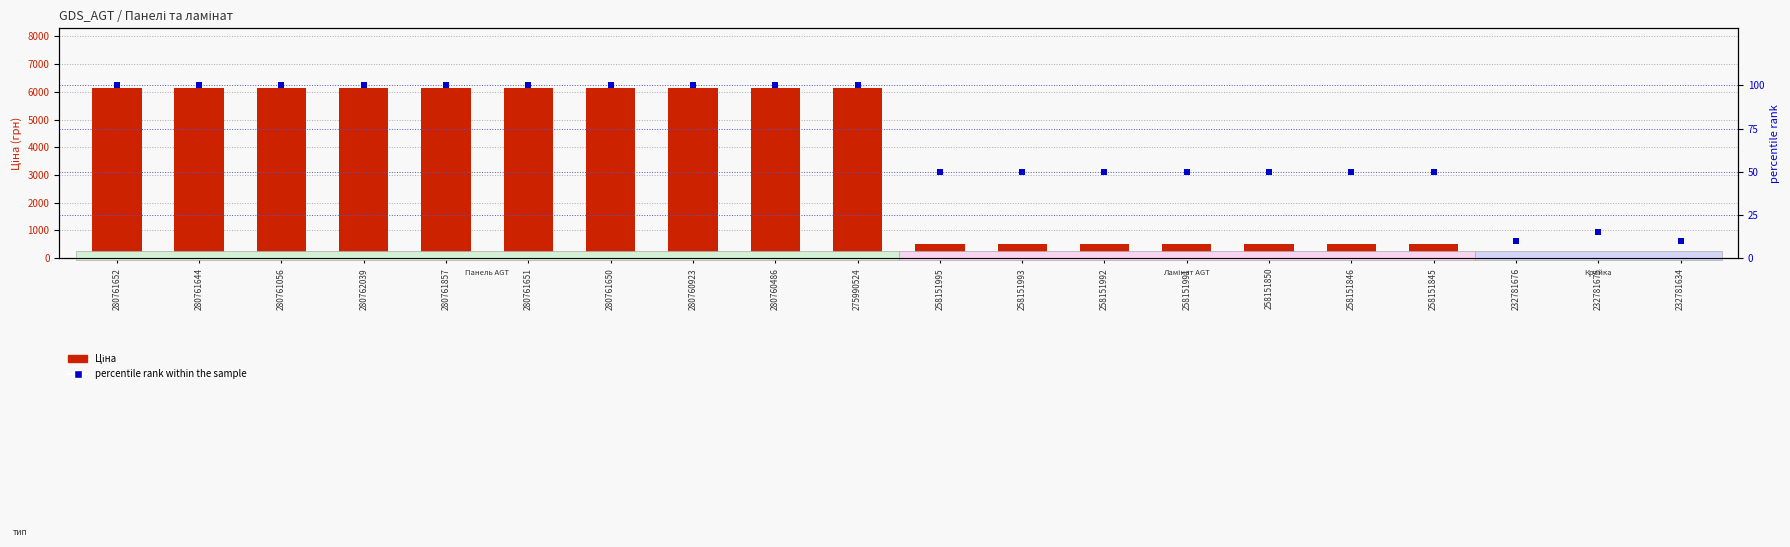

Which series contains the lowest Y value?

percentile rank within the sample